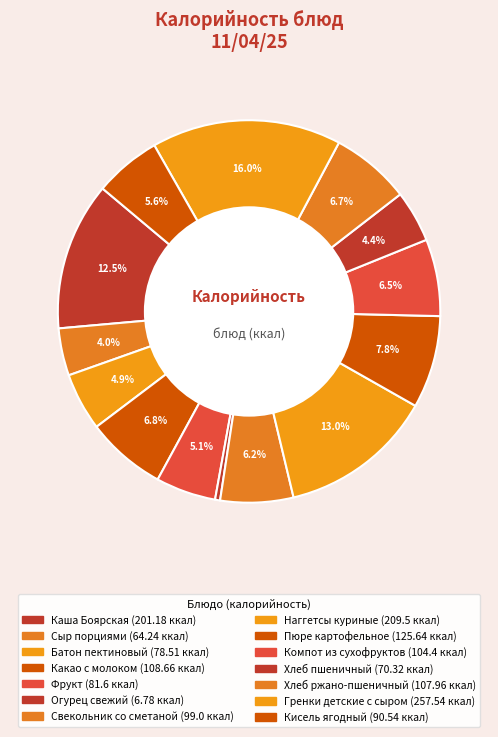

How many slices are in this pie chart?

14